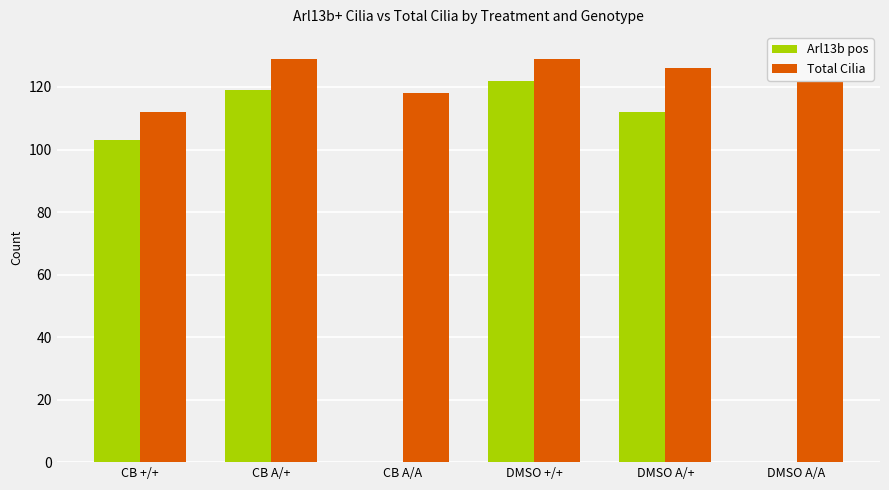

Which series changed the most between DMSO A/+ and DMSO A/A?

Arl13b pos